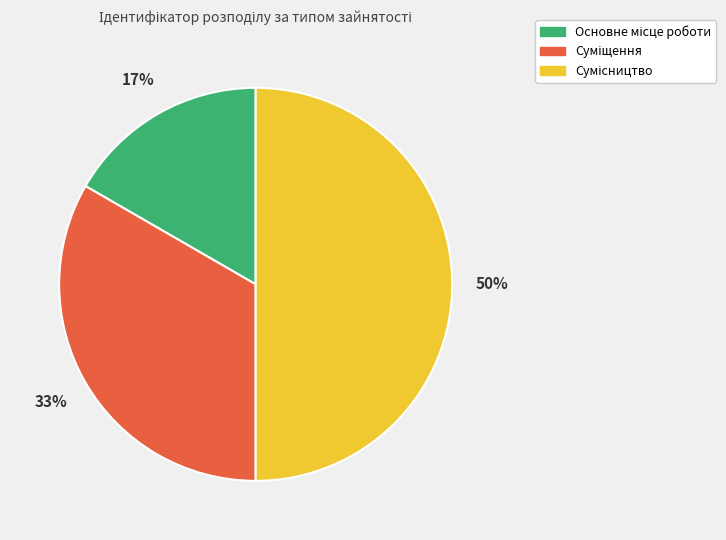

To the nearest percent, what is the average slice percentage?

33%